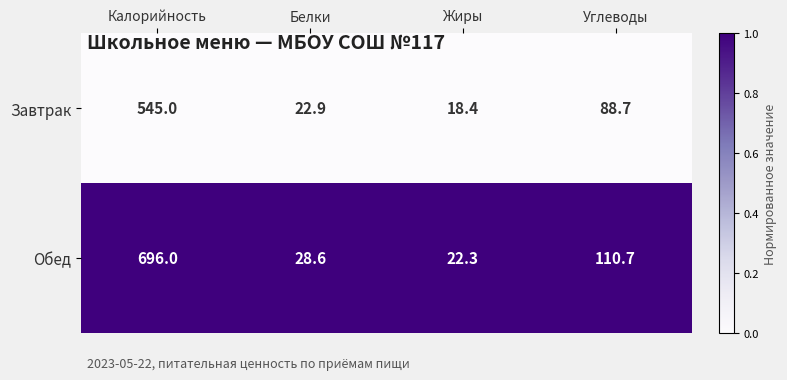

Which series has the widest spread of values?

Обед